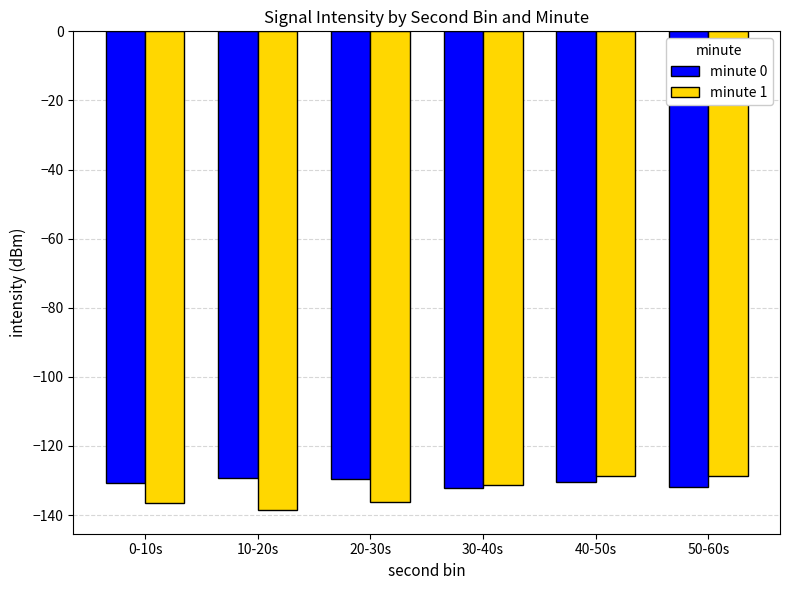

What is the average value of the minute 0 series?

-130.7